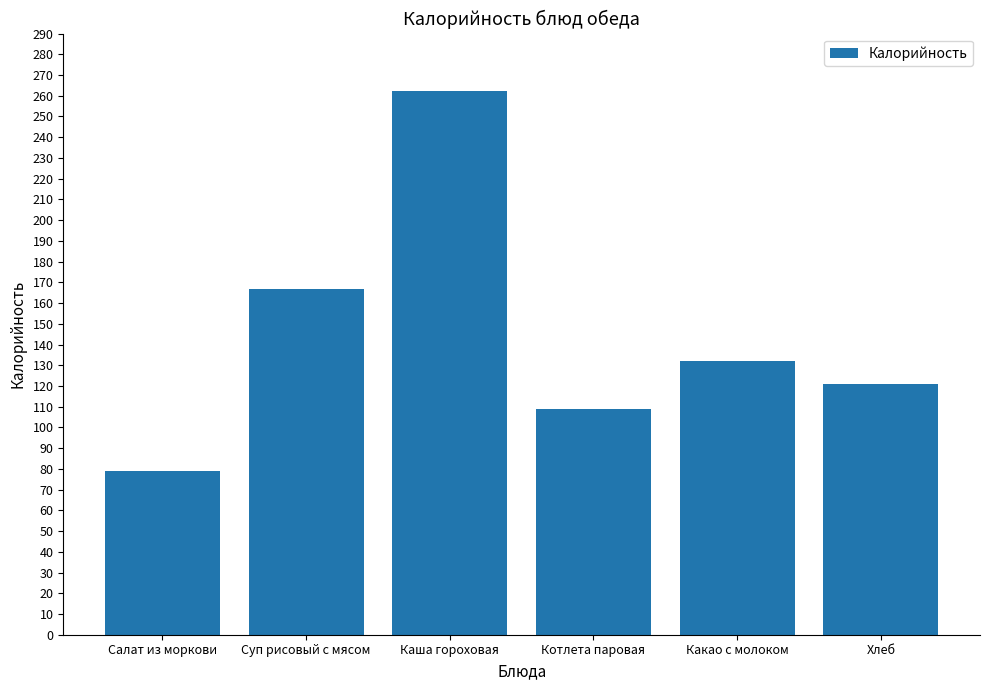

Count the number of categories in the chart.

6